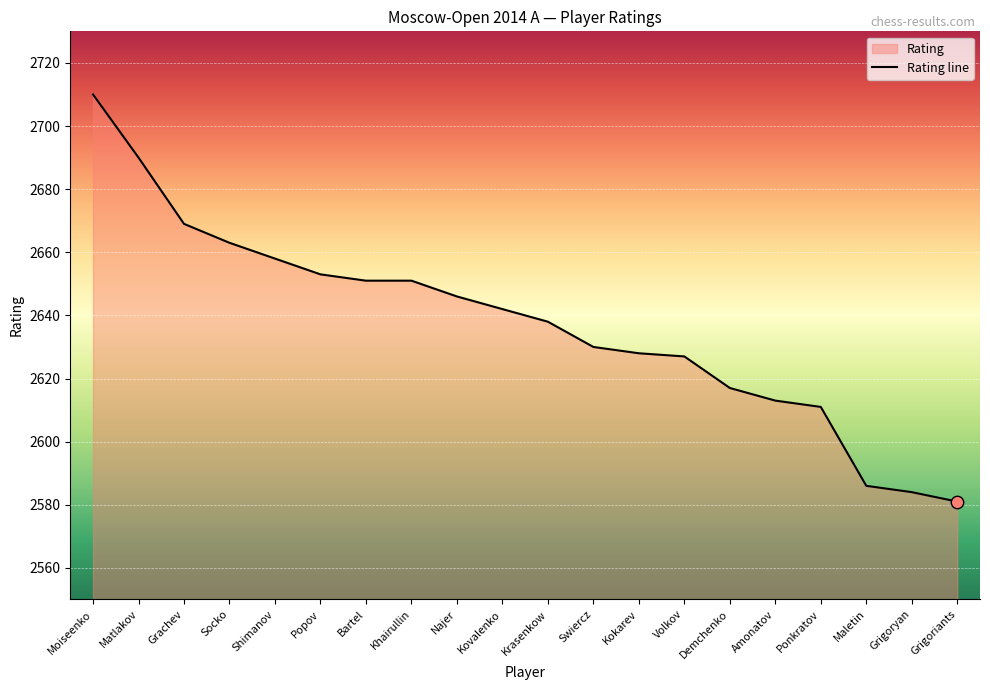

Between Swiercz and Grigoriants, which is larger?

Swiercz